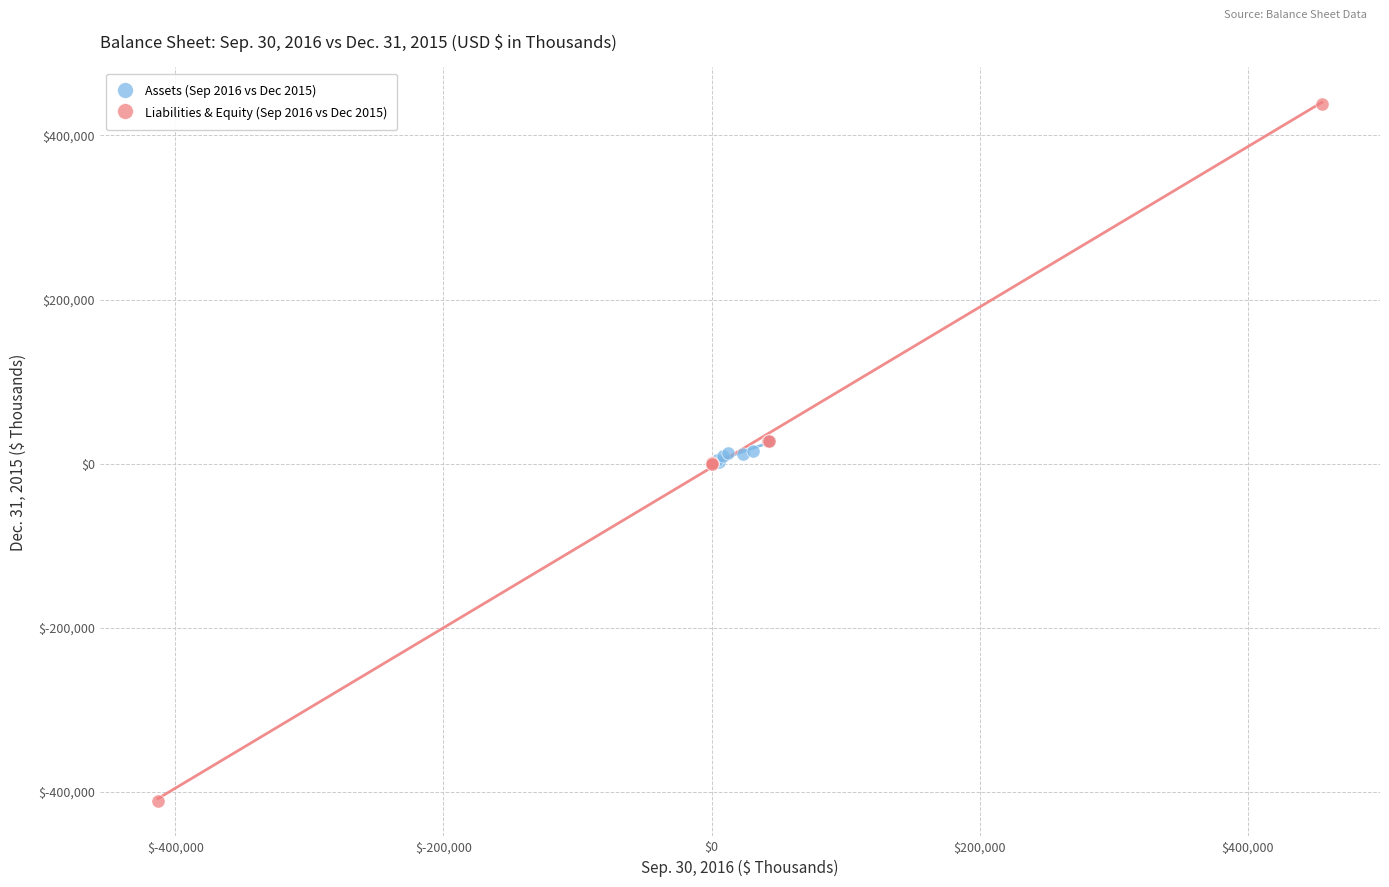

Which series has the widest spread of Y values?

Liabilities & Equity (Sep 2016 vs Dec 2015)